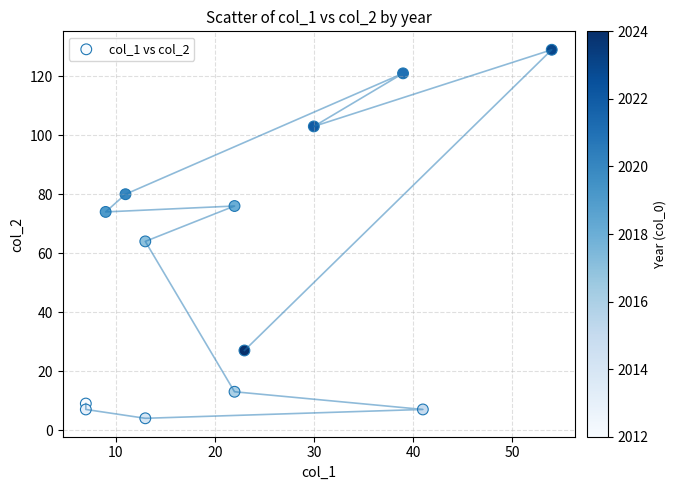

What is the range of X values (max minus min)?

47